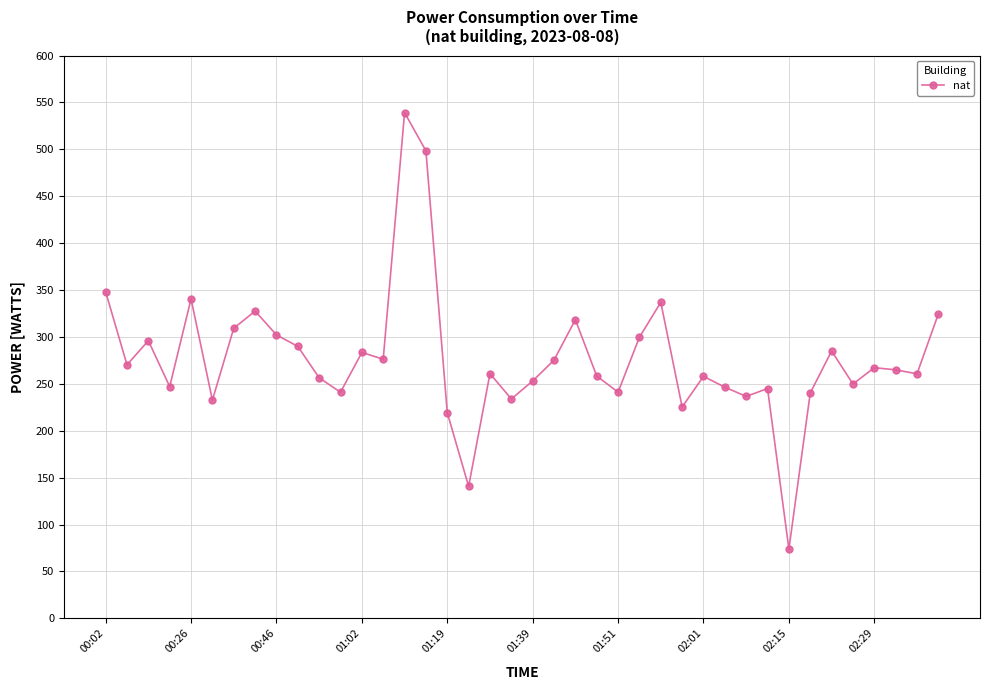

How many values are below 264?

20